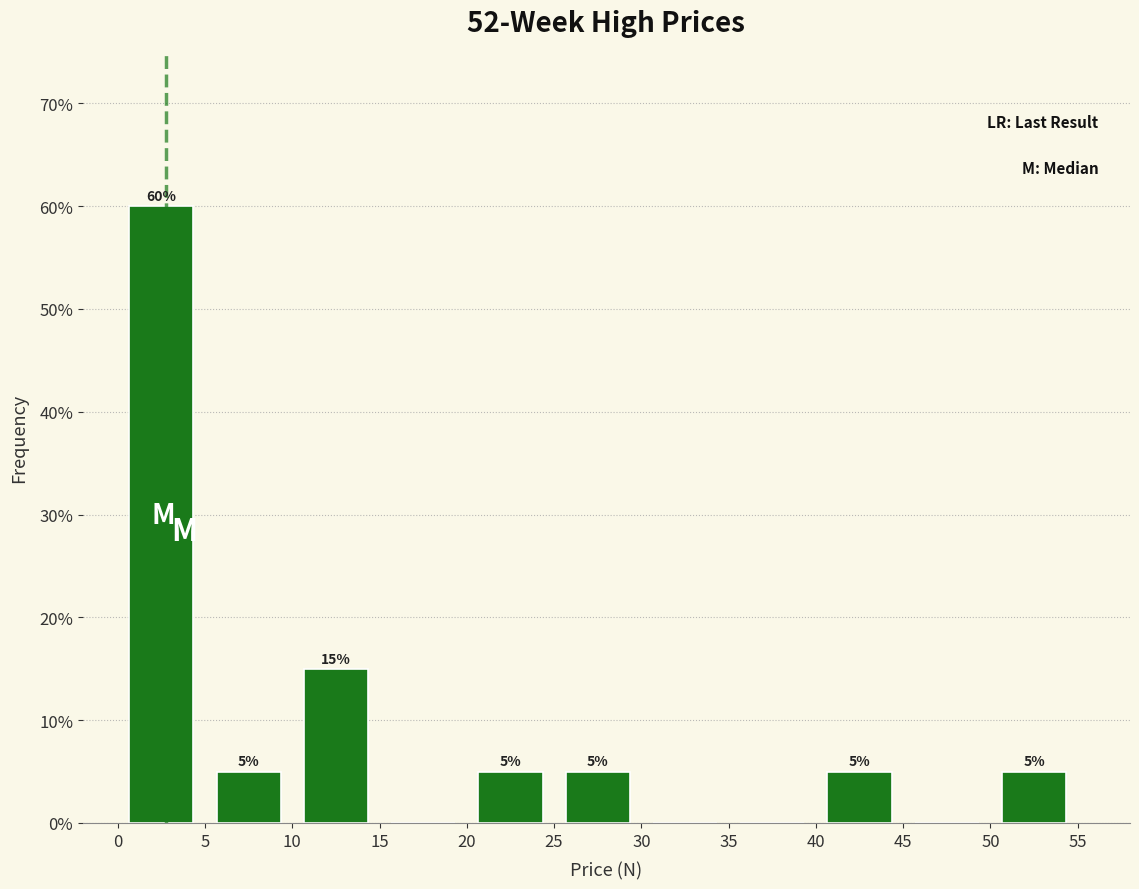

Over which range of the x-axis is the bar tallest?

0 to 5